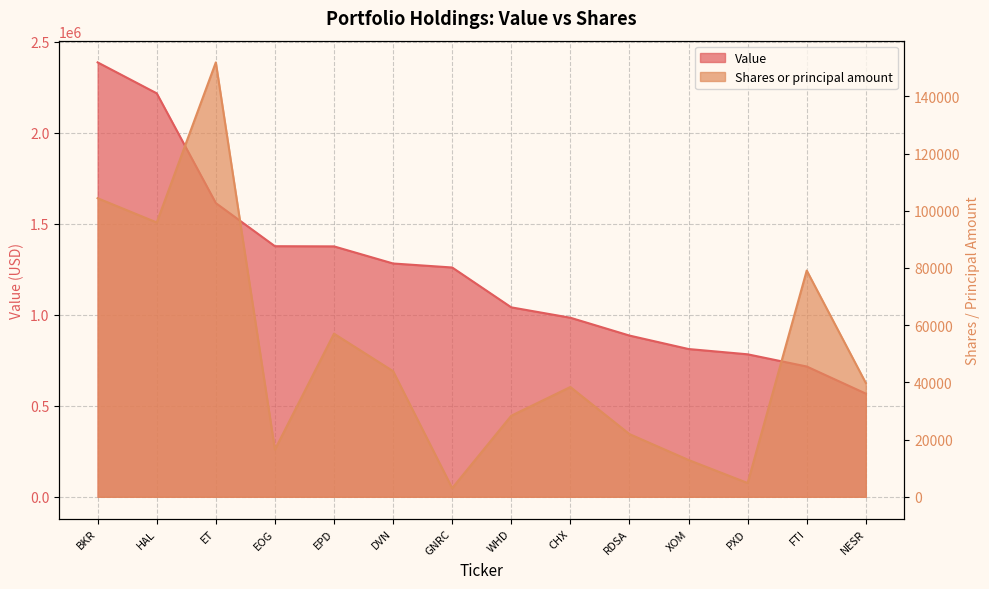

At which category is the sum across all series the highest?

BKR